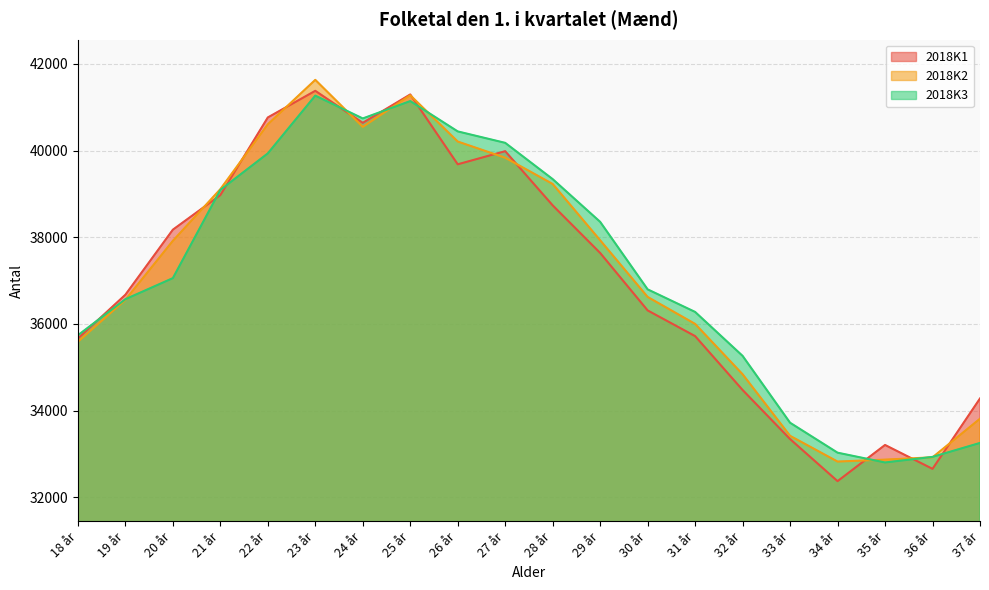

What position from the right is 22 år?

16